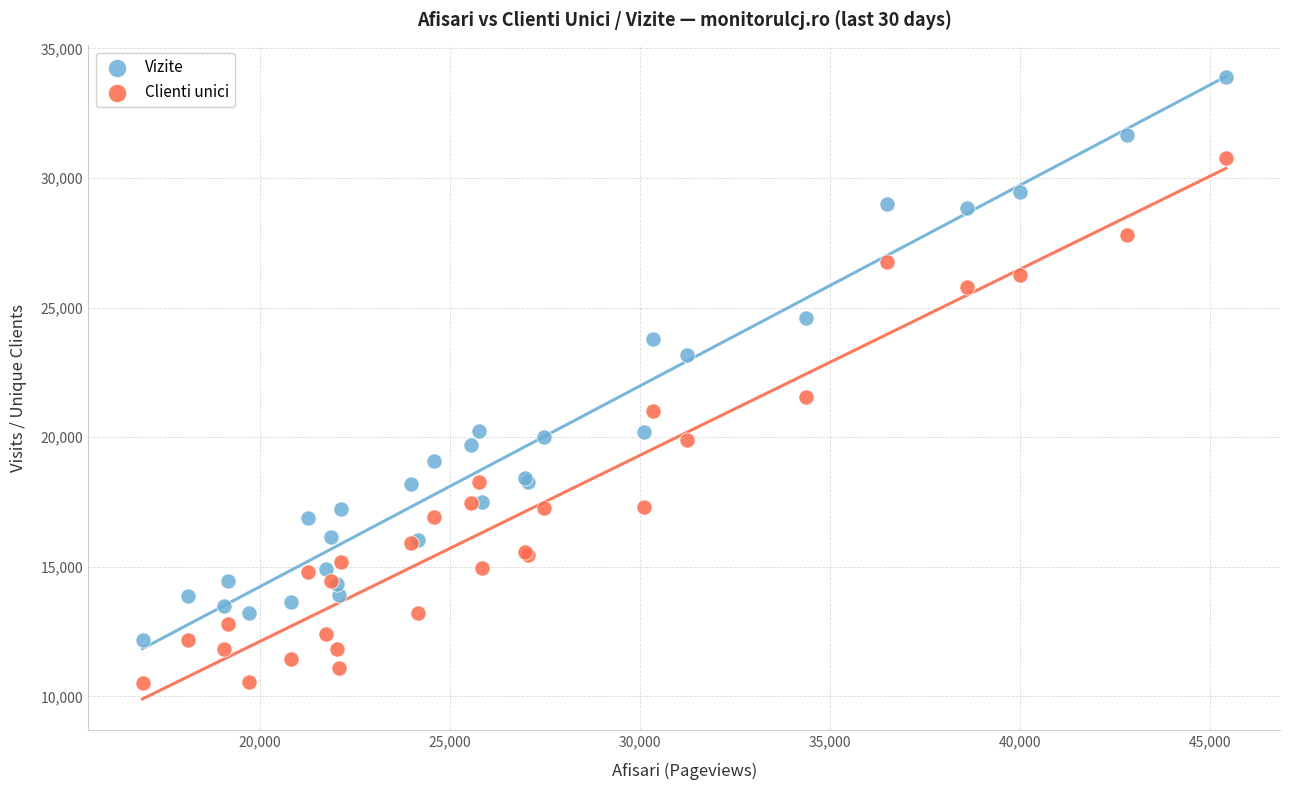

Which series contains the highest Y value?

Vizite